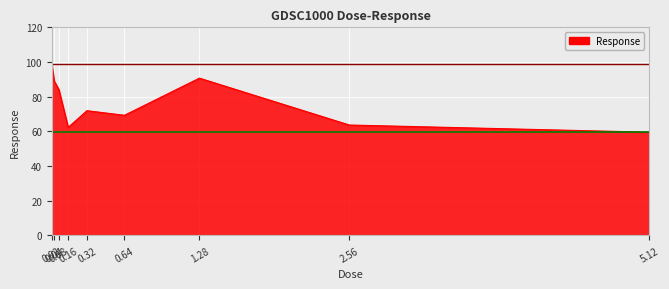

What is the greatest value displayed?

98.6